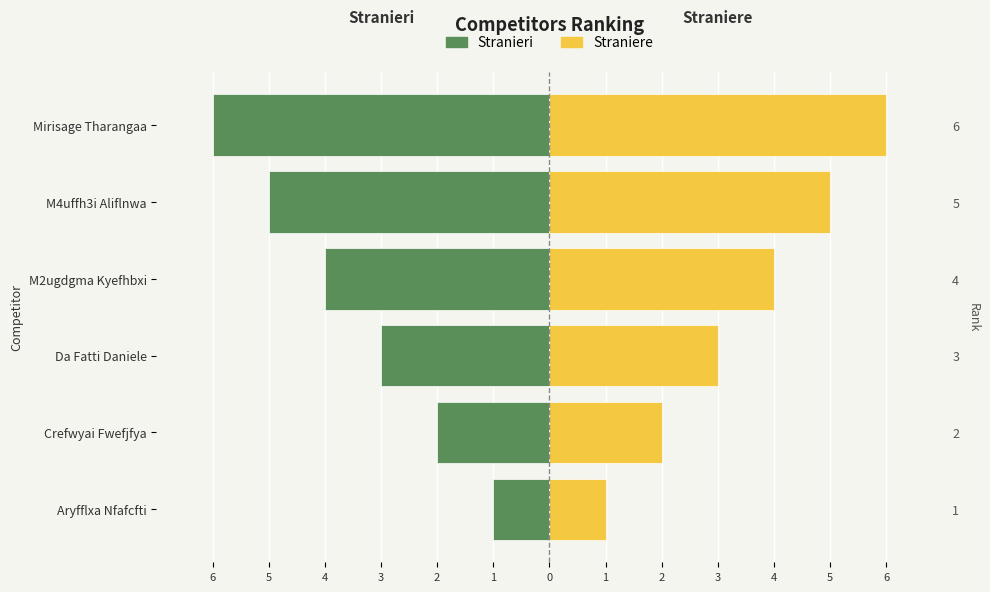

List the series in order of their overall mean, highest first.

Straniere, Stranieri